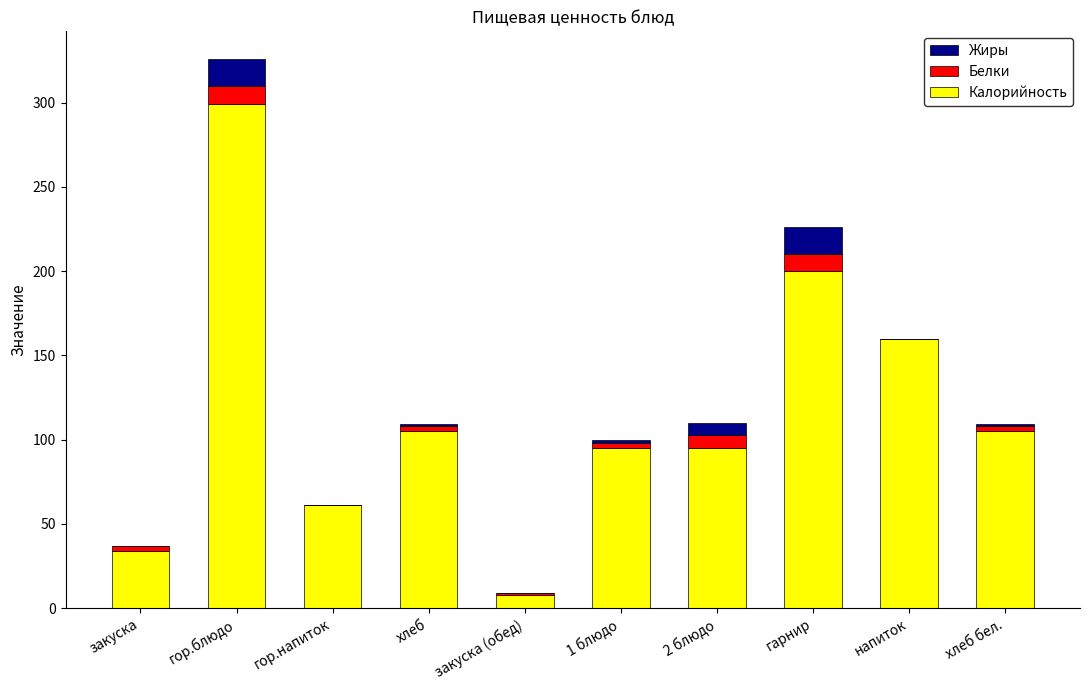

The value of Калорийность at 1 блюдо is 95. True or false?

True